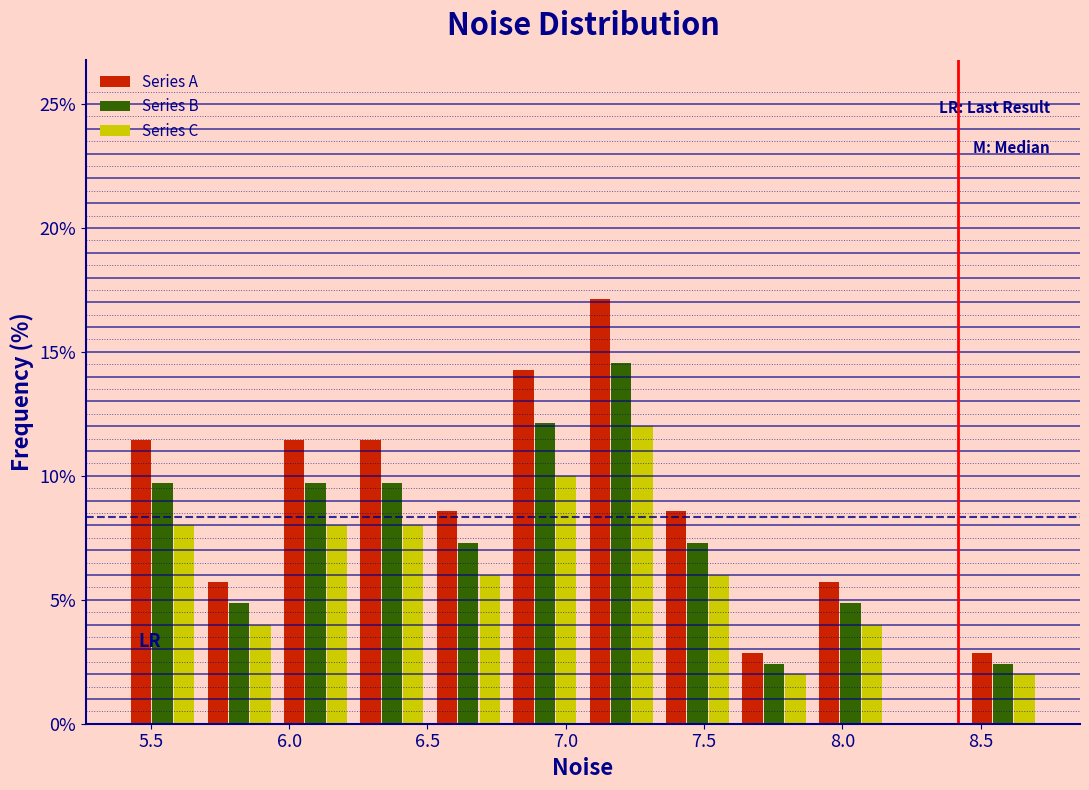

In the Series A series, which range on the x-axis has the tallest bar?

7.05 to 7.35